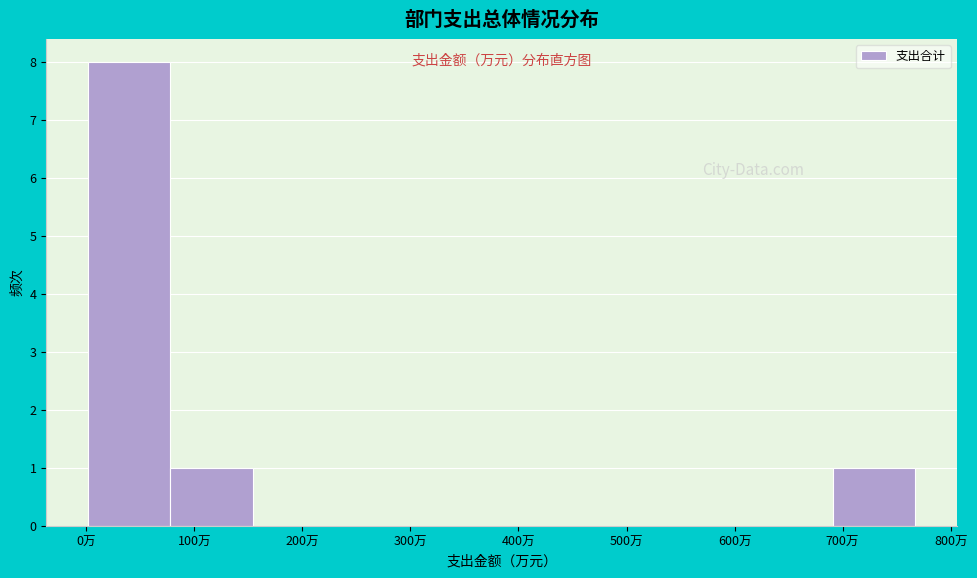

How tall is the bar that spans 0 to 80 on the x-axis? Neither the bar edges nor the heights are printed on the chart, so give them approximately, as read against the axes.

8